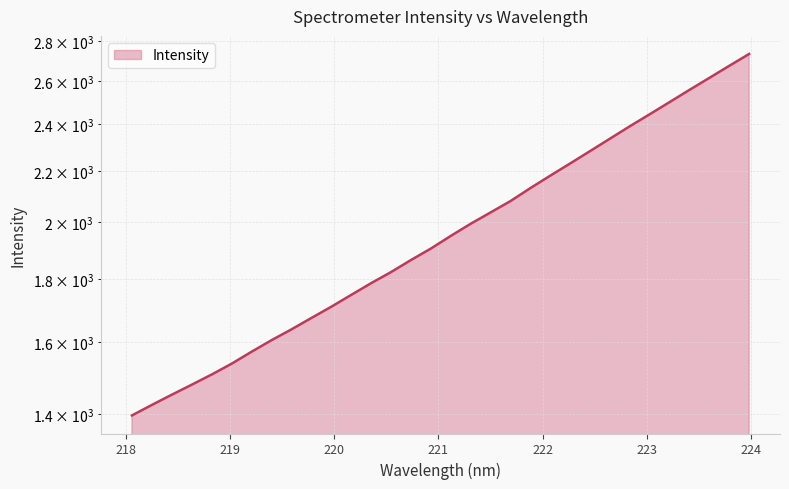

True or false: the data shows 2501.0 at 223.2172.

True